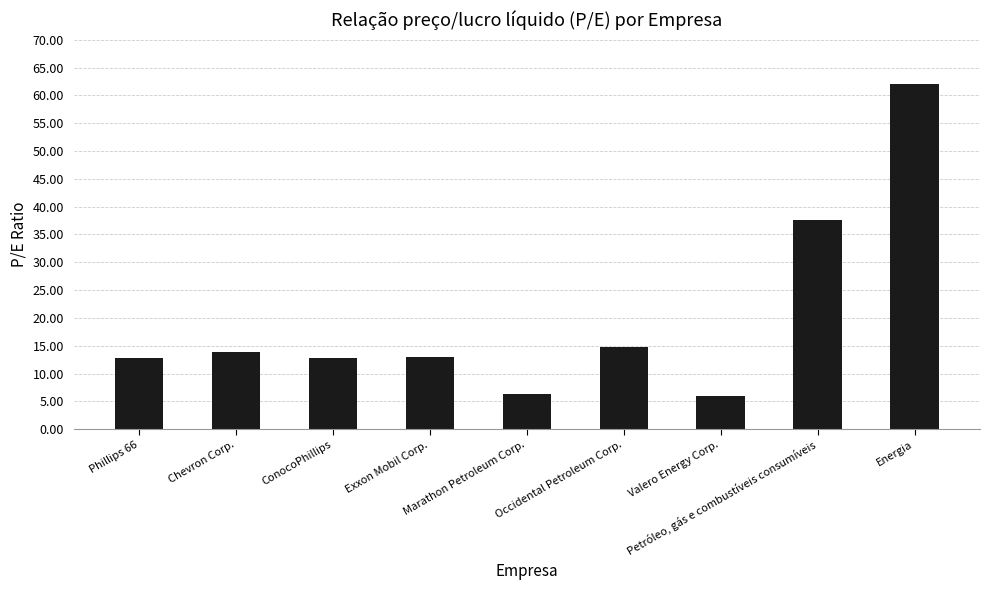

What is the difference between the maximum and minimum values?

56.2